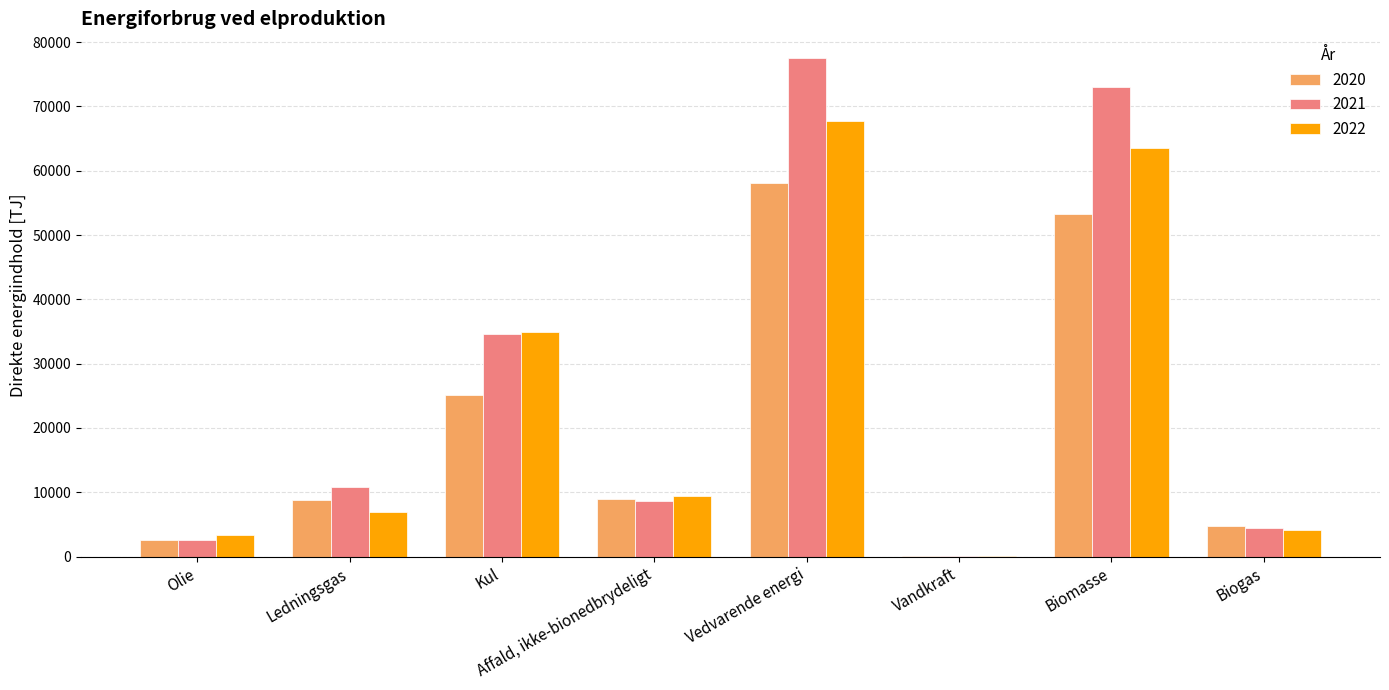

At which label does 2022 reach its peak?

Vedvarende energi